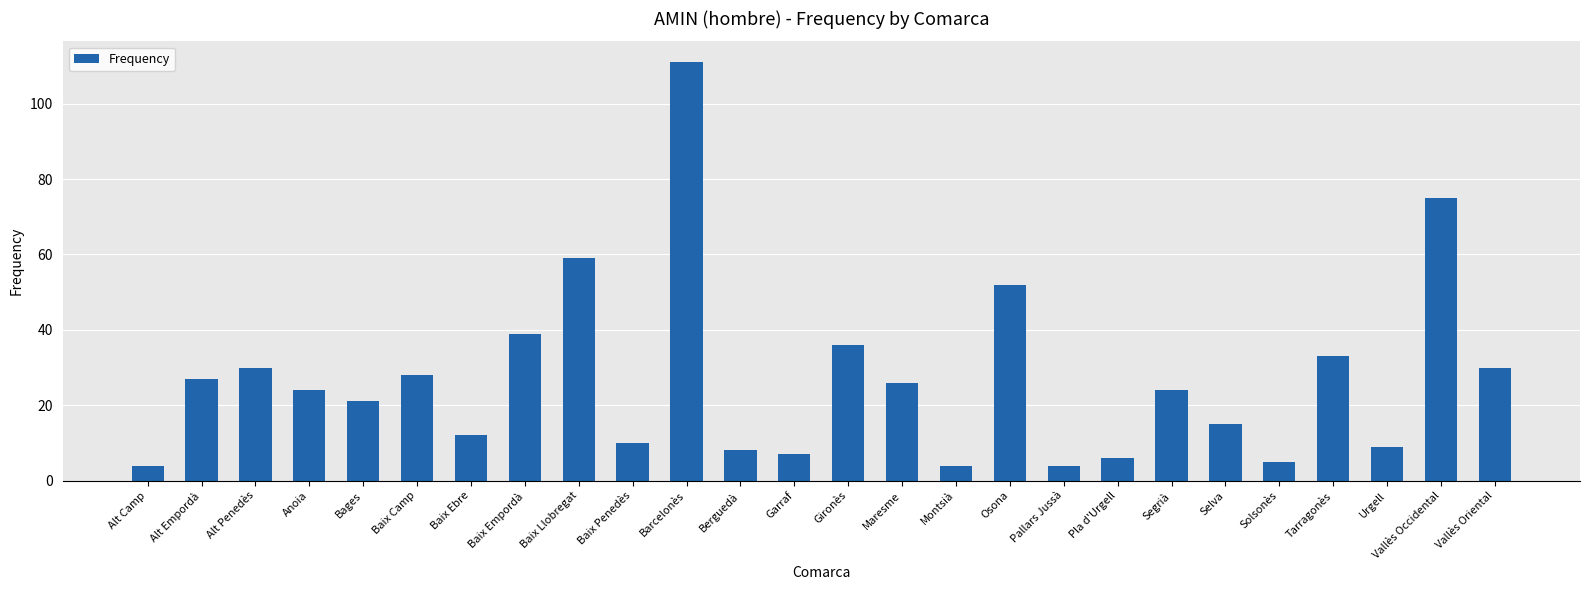

How many data points does each series have?

26